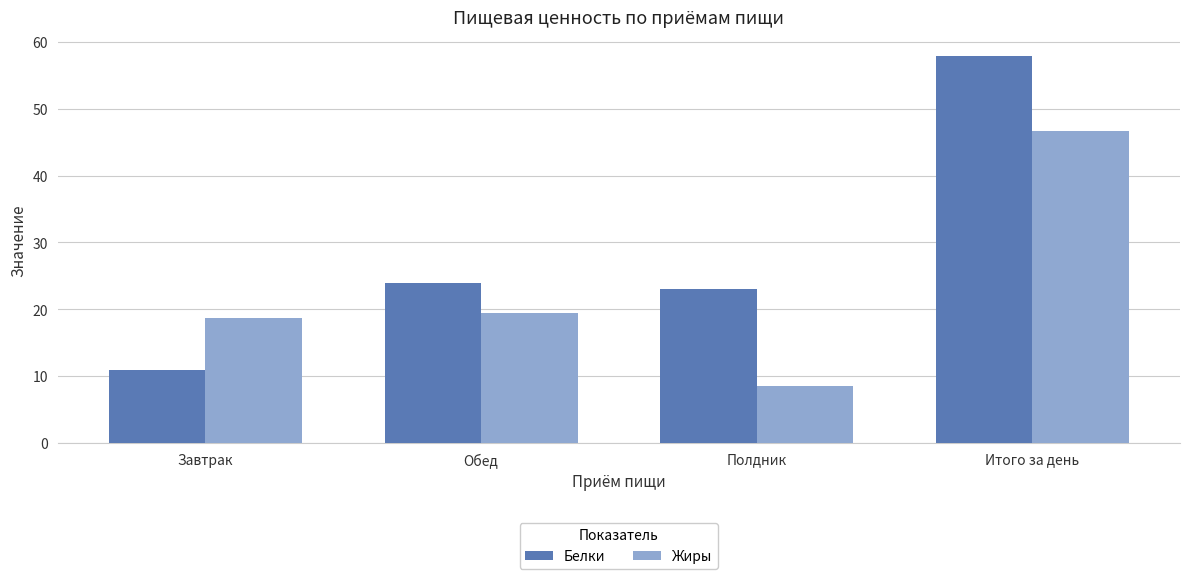

Reading left to right, list all the values displayed in this chart.

Белки: 10.9	23.9	23.0	57.8
Жиры: 18.7	19.4	8.6	46.7